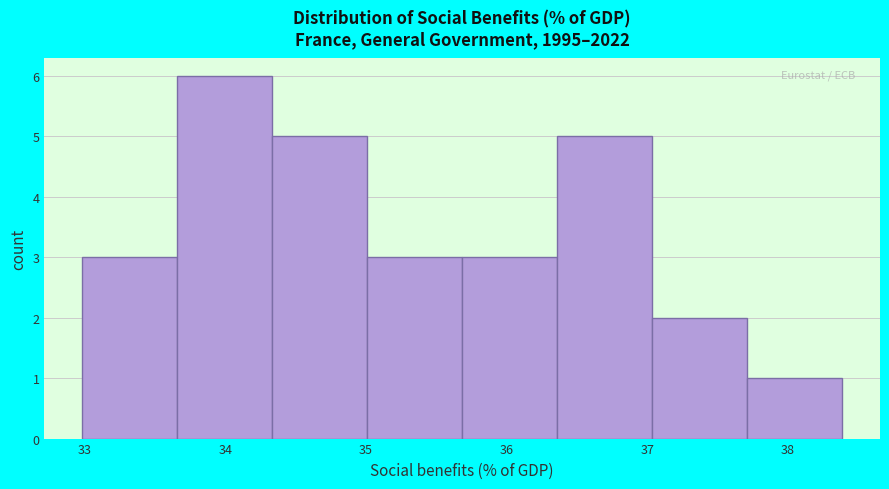

Over which range of the x-axis is the bar tallest?

33.7 to 34.3